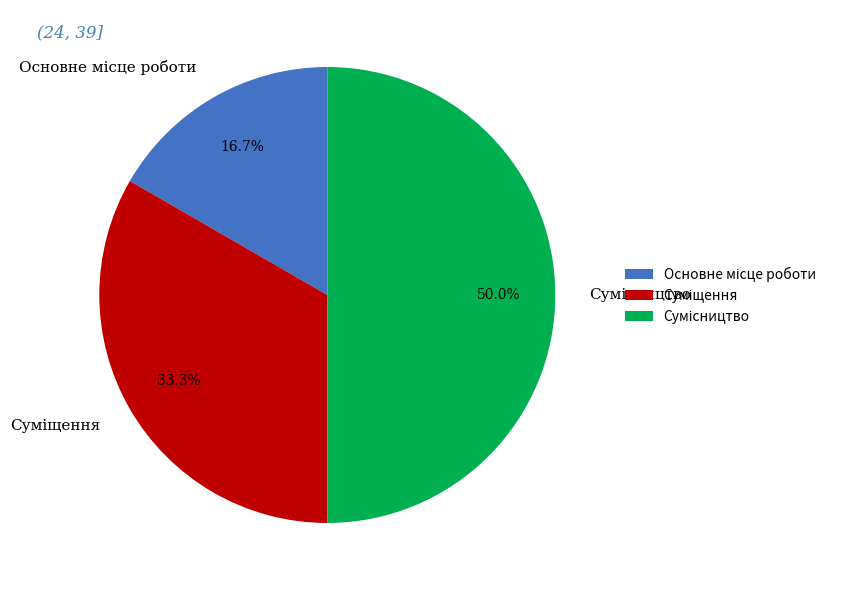

Count the number of slices in the pie.

3